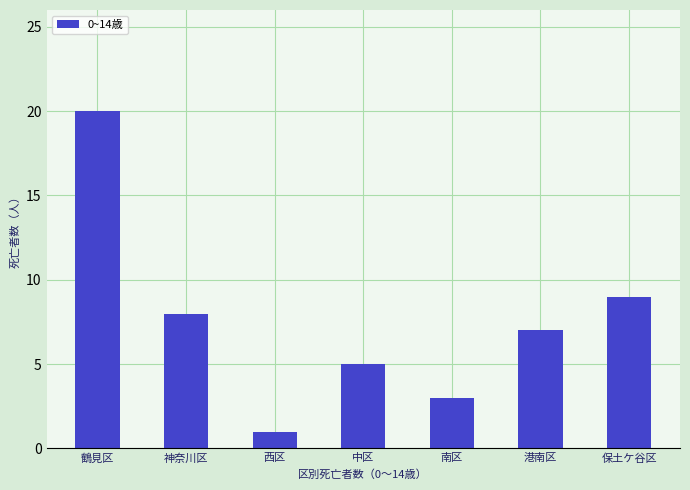

How many categories are shown in the chart?

7